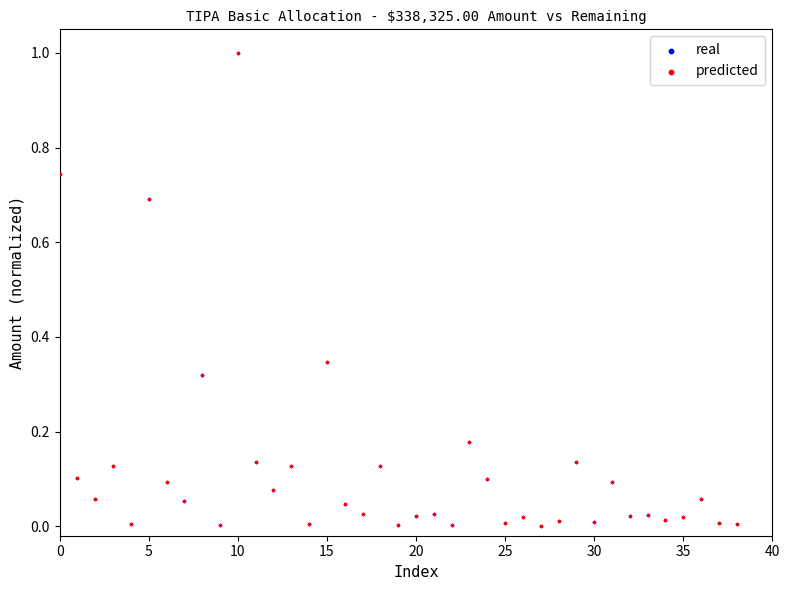

What are all the series names shown in the legend?

real, predicted